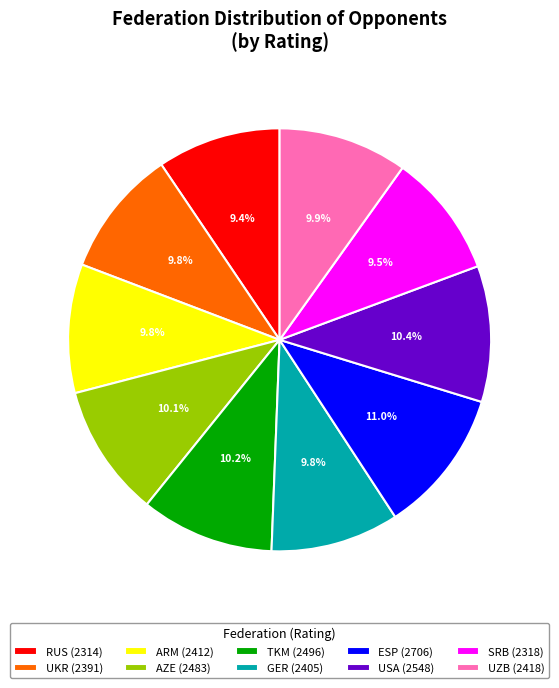

To the nearest percent, what percentage of the pie is ARM?

10%